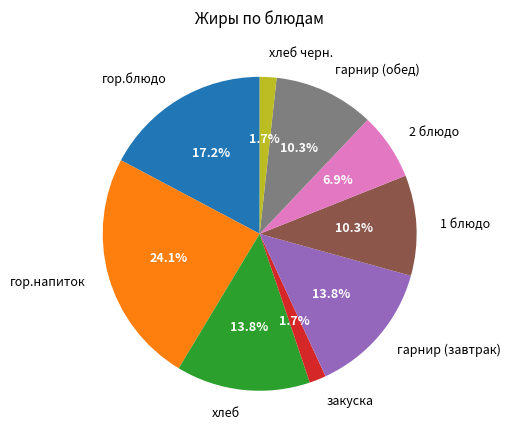

To the nearest percent, what portion does хлеб черн. represent?

2%